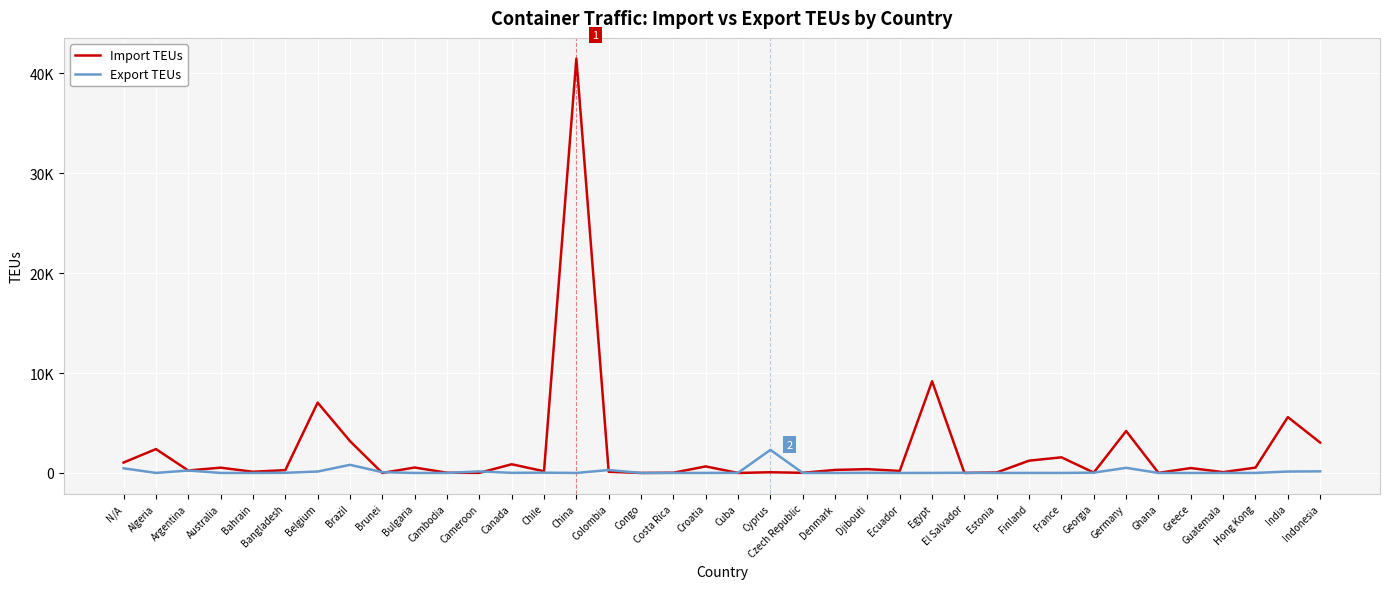

The Export TEUs series shows 515 at Germany. True or false?

True